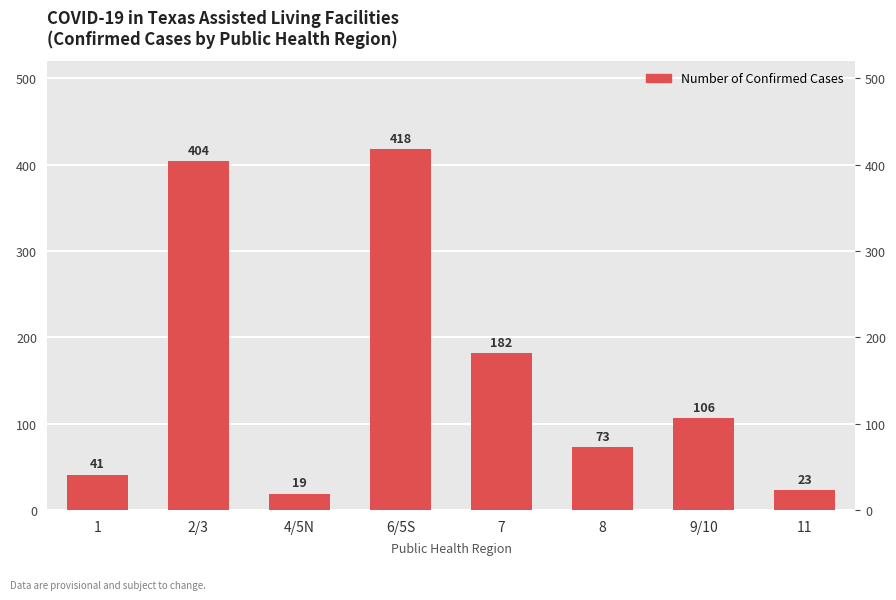

What is the change in value from 6/5S to 8?

-345